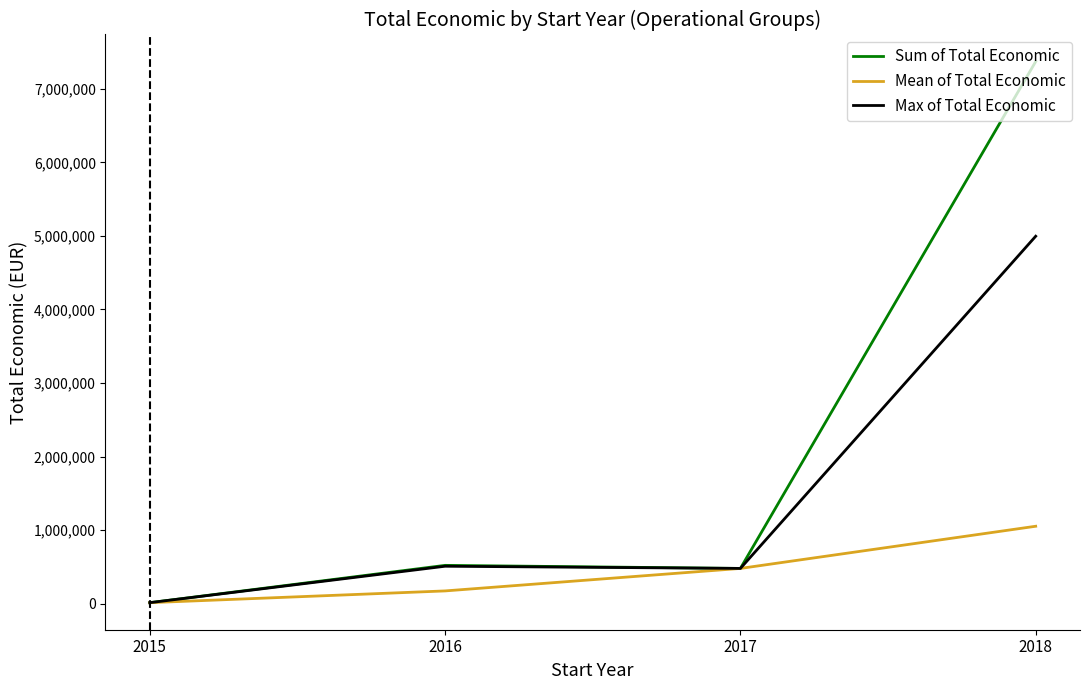

Where is the first local minimum for Sum of Total Economic?

2017